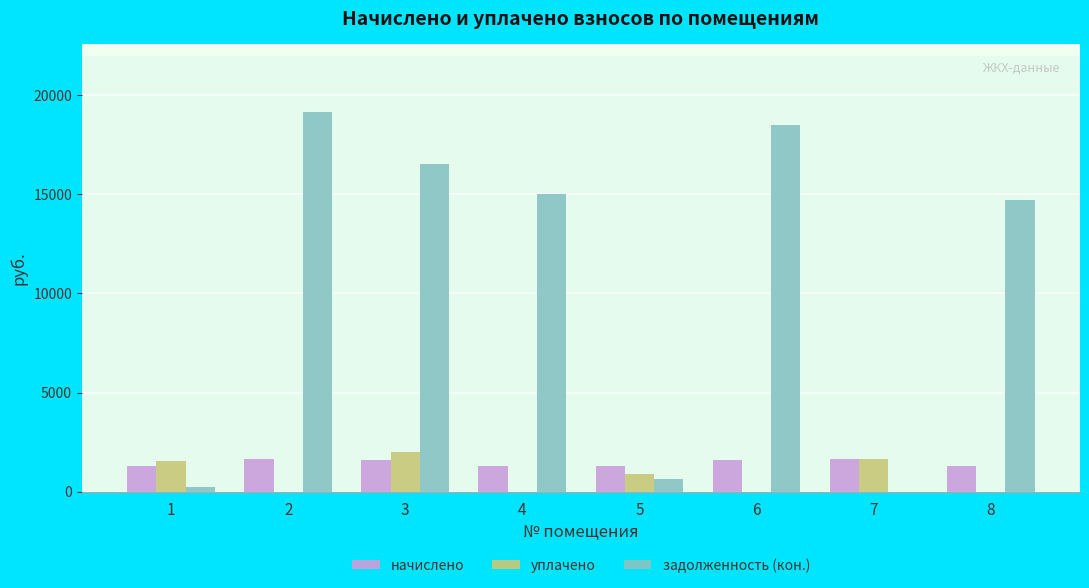

The value of начислено at 2 is 1651.3. True or false?

True